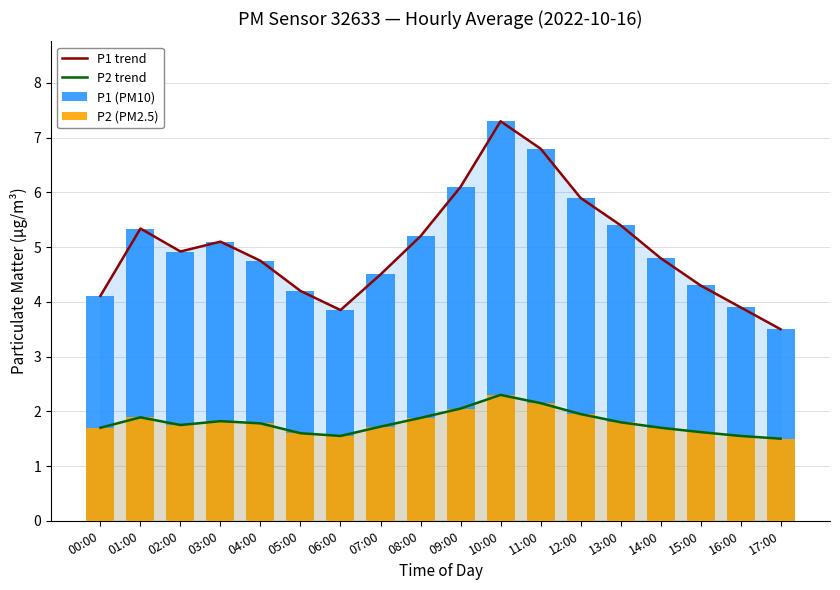

What is the total value across all series at 13:00?

14.4